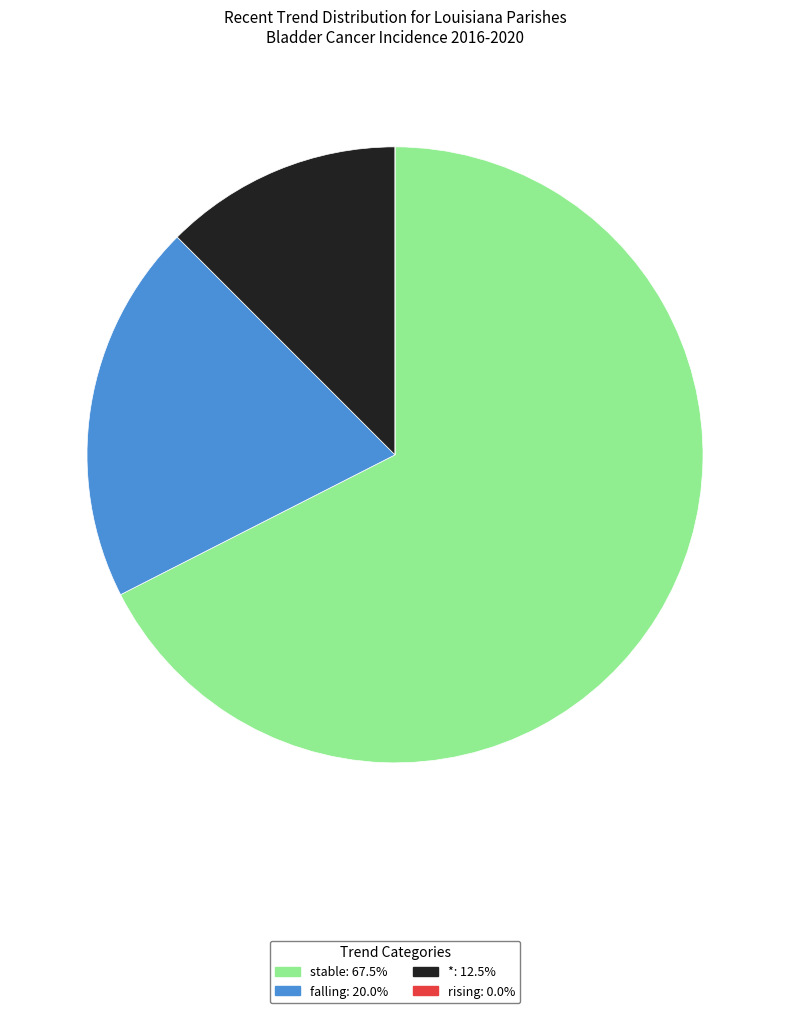

Is there any slice that represents more than half of the pie?

Yes